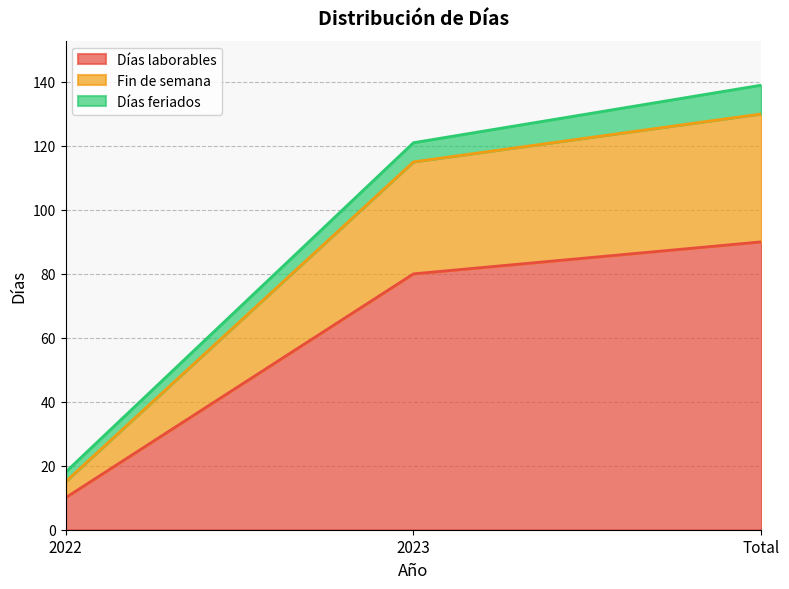

Which category has the lowest value in the Fin de semana series?

2022